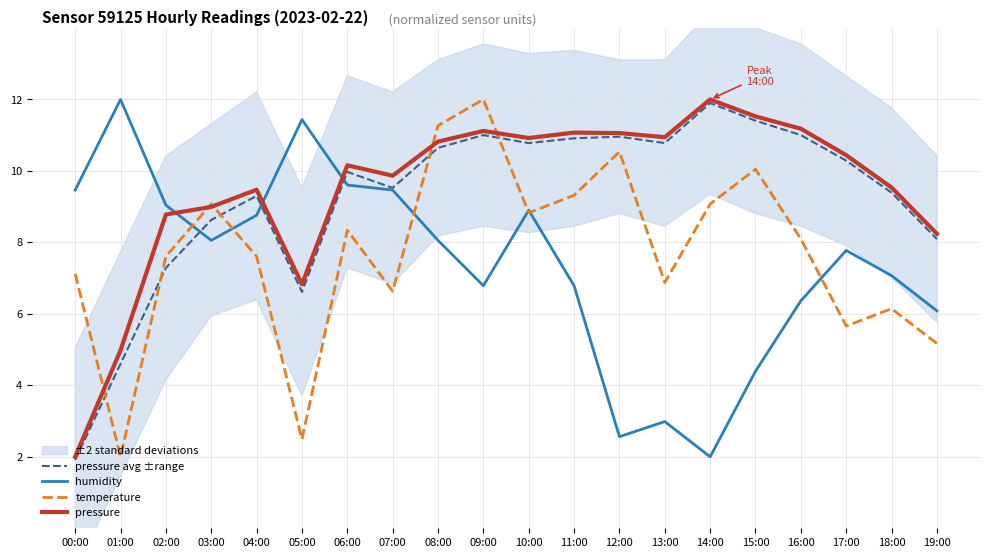

At which category does pressure avg ±range reach its first local peak?

04:00